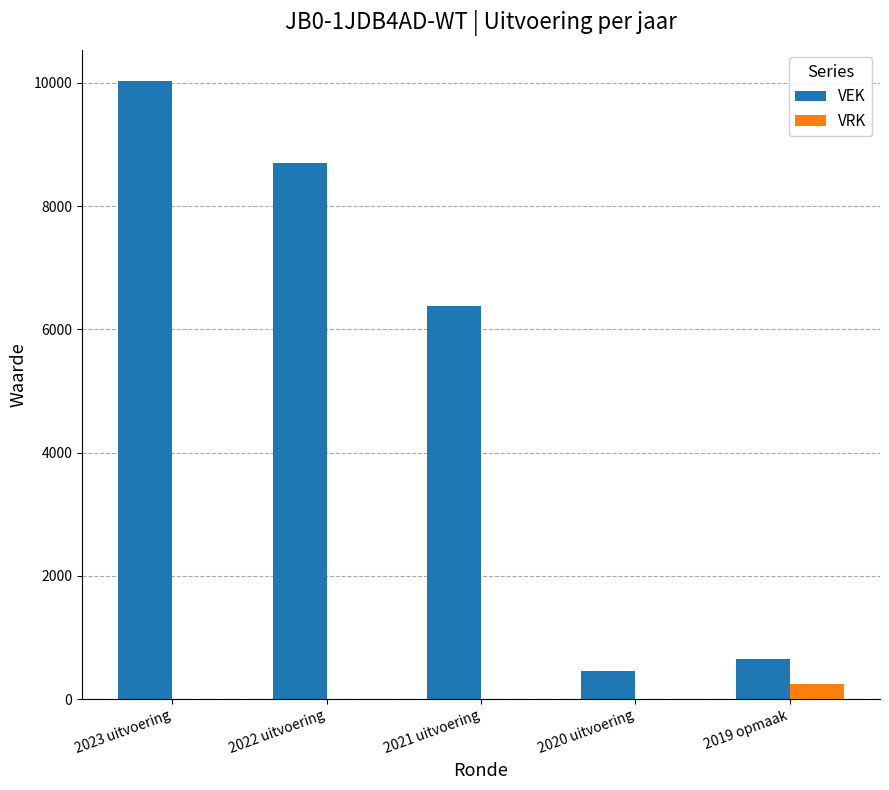

Reading left to right, what are all the values shown in this chart?

VEK: 10036	8695	6383	459	655
VRK: 0	0	0	0	250